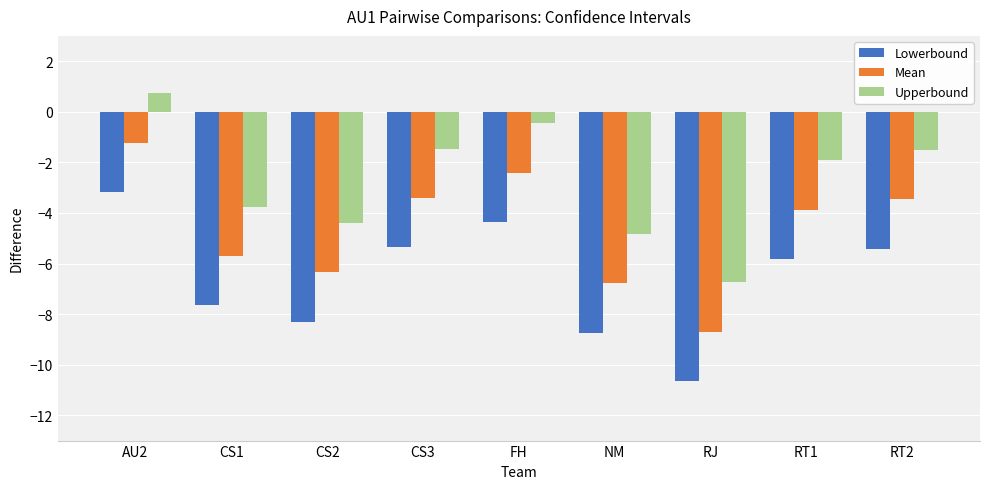

Where is Upperbound nearest to the value -3?

CS1